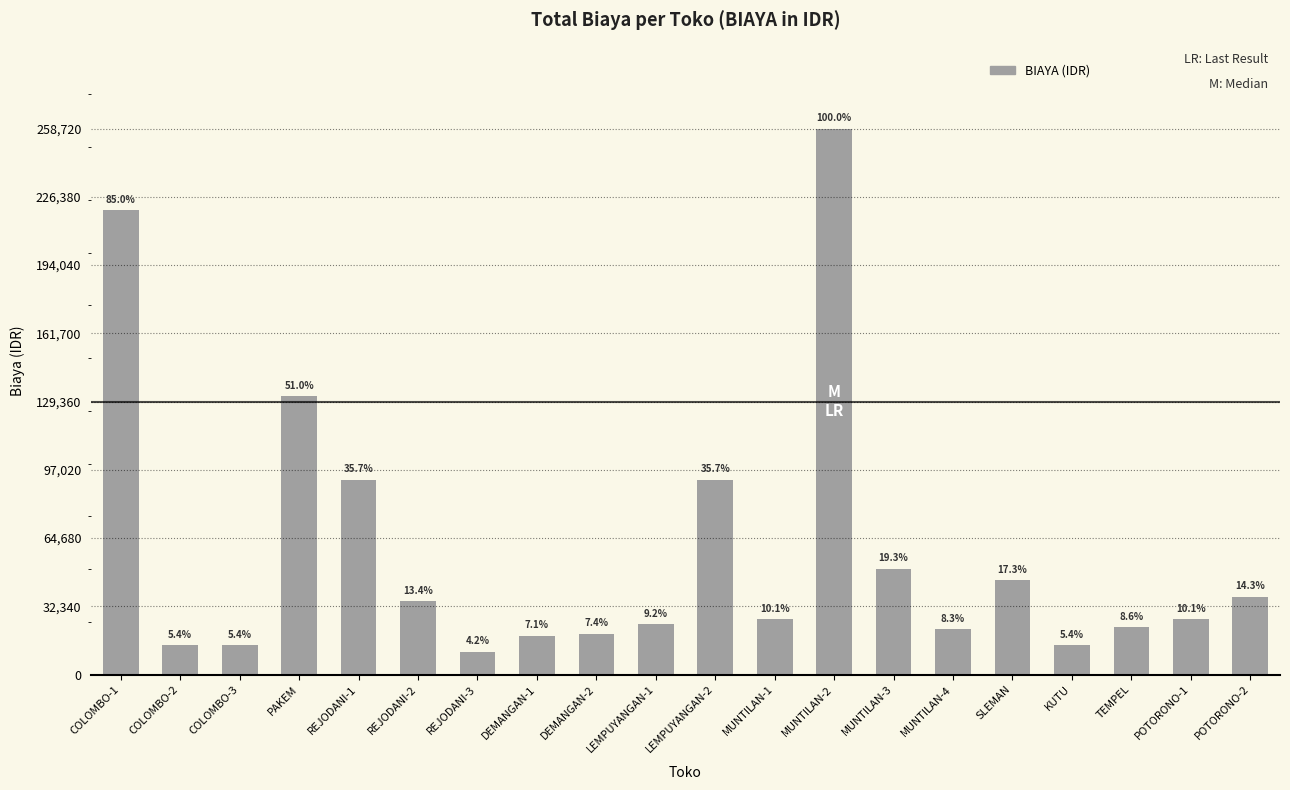

At which category does the chart reach its peak across all series?

MUNTILAN-2